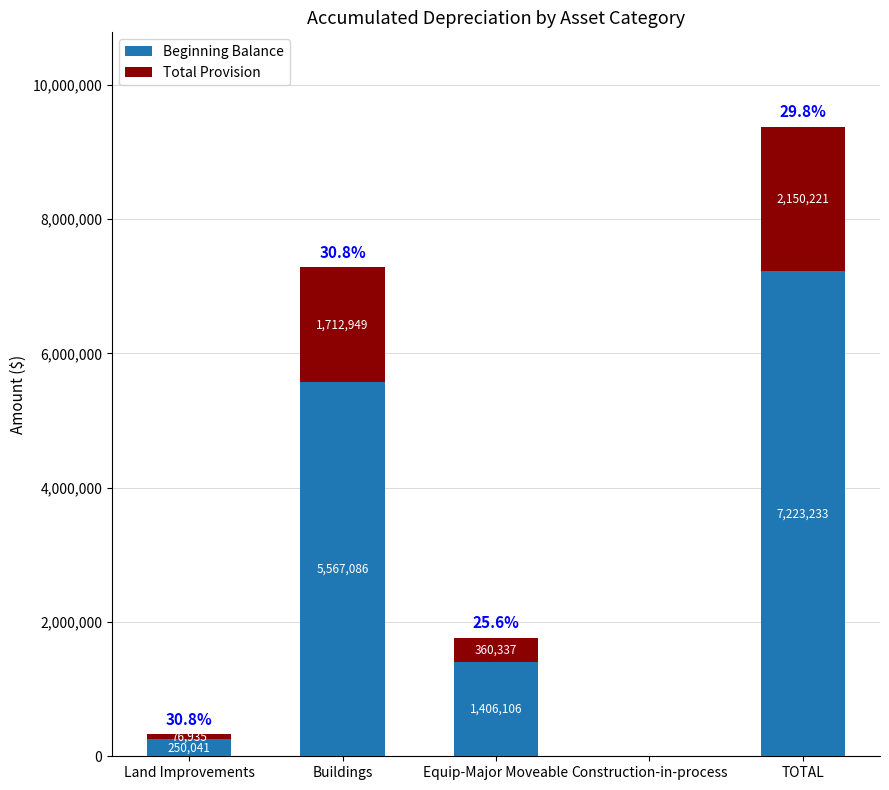

What are all the series names shown in the legend?

Beginning Balance, Total Provision